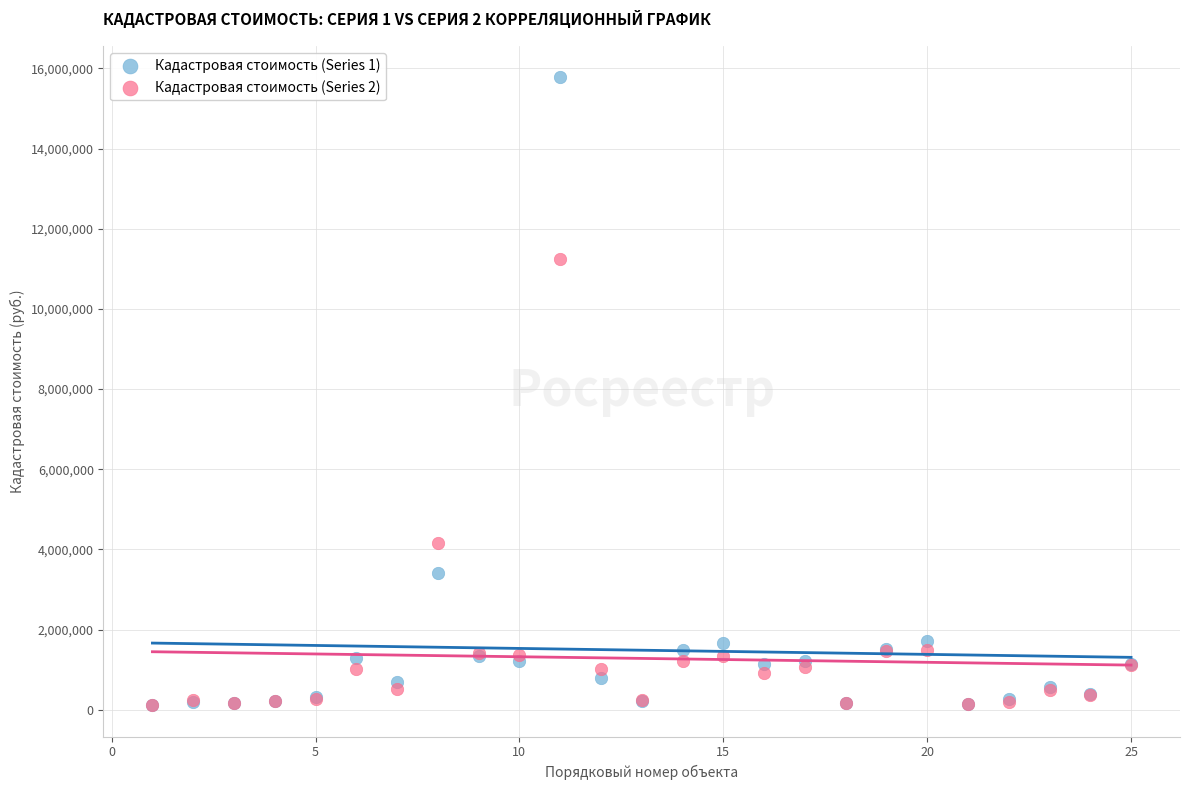

Across all series, what Y value is closest to 7947596?

11239171.7